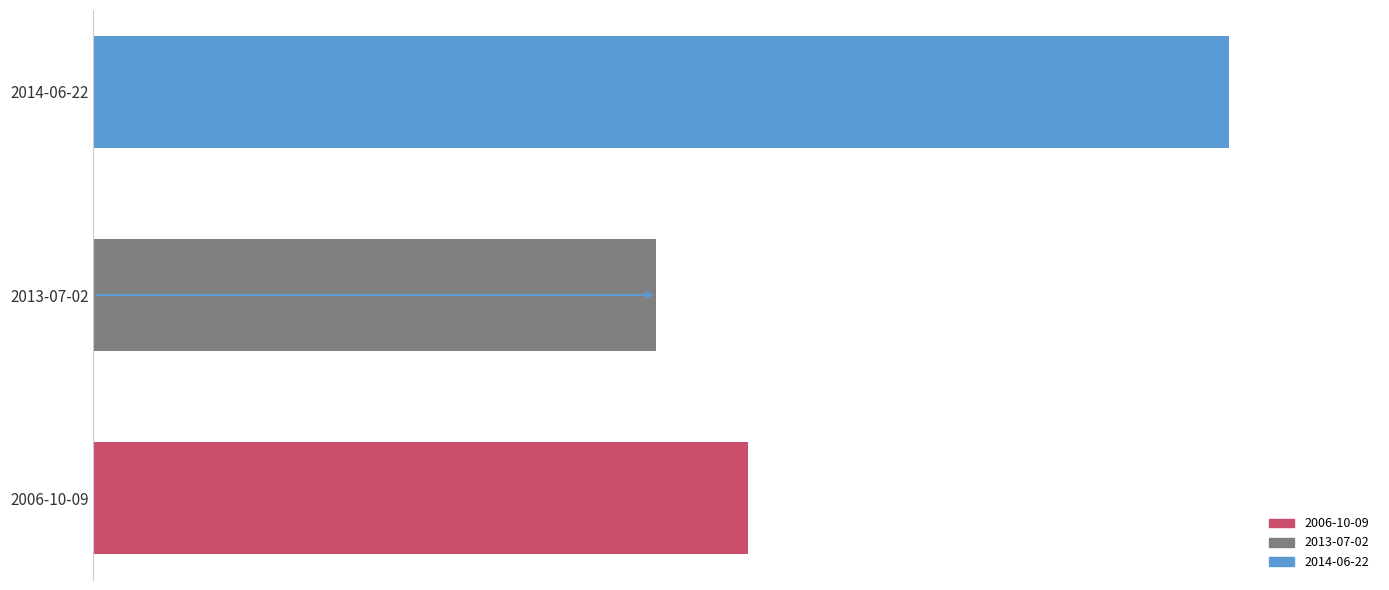

Does the chart contain any negative values?

No